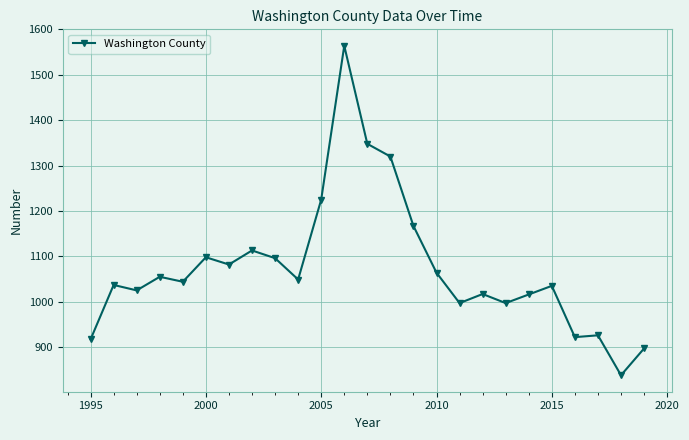

What is the sum of all values?

26849